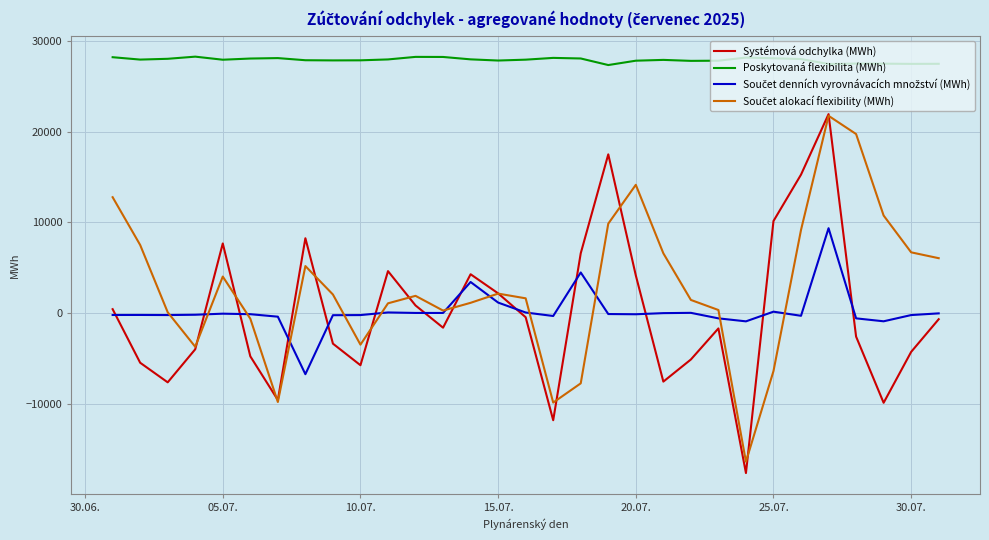

True or false: Systémová odchylka (MWh) and Poskytovaná flexibilita (MWh) cross at least once.

False